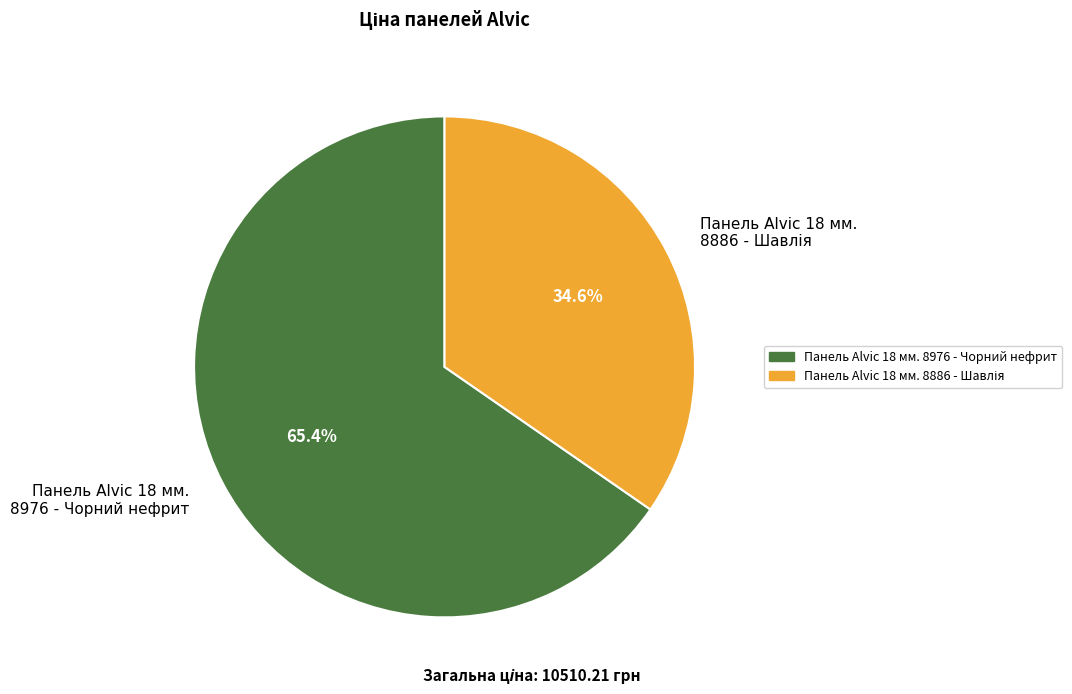

Does Панель Alvic 18 мм. 8976 - Чорний нефрит account for over 50% of the chart?

Yes